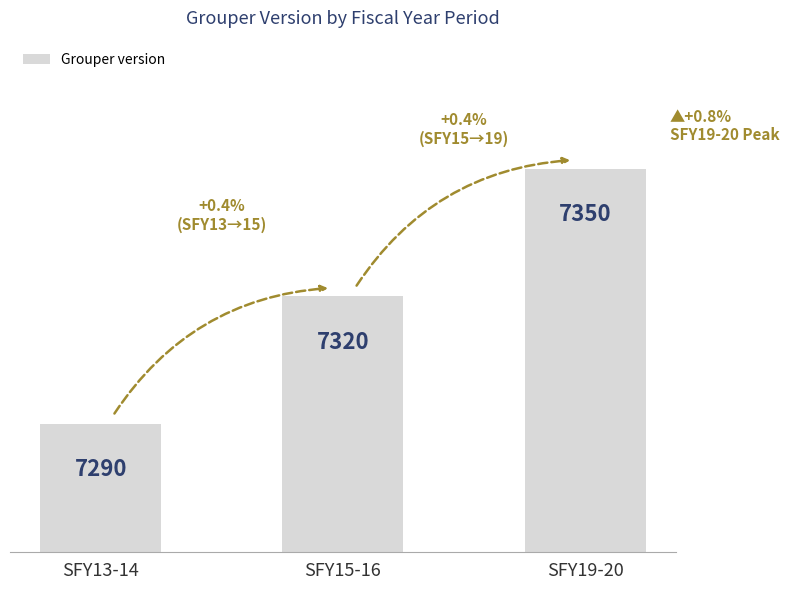

Reading right to left, extract all data points from this chart.

7350	7320	7290